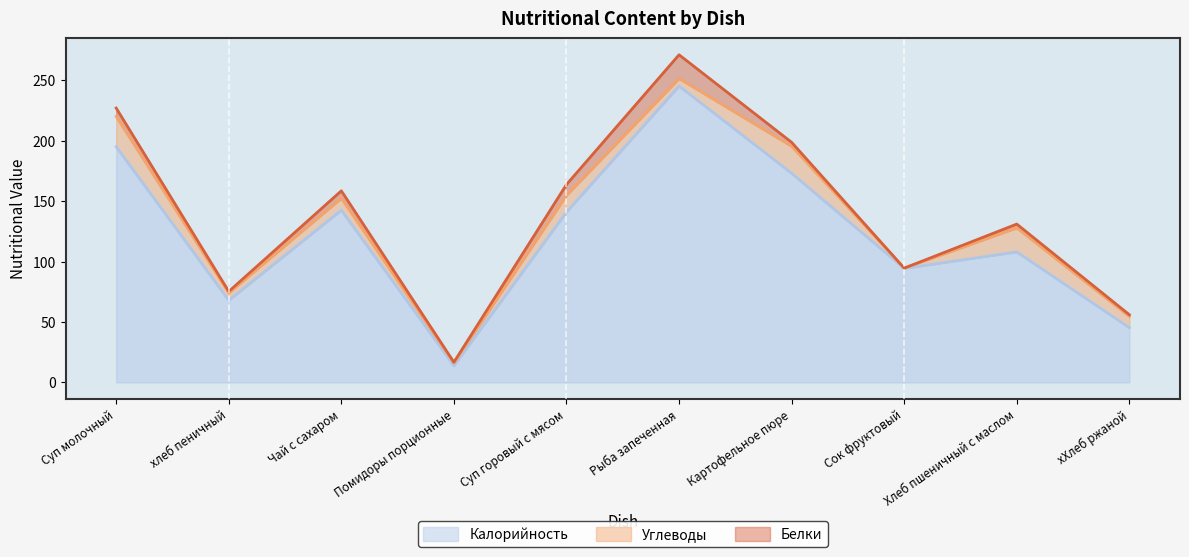

Which category has the lowest value in the Белки series?

Сок фруктовый